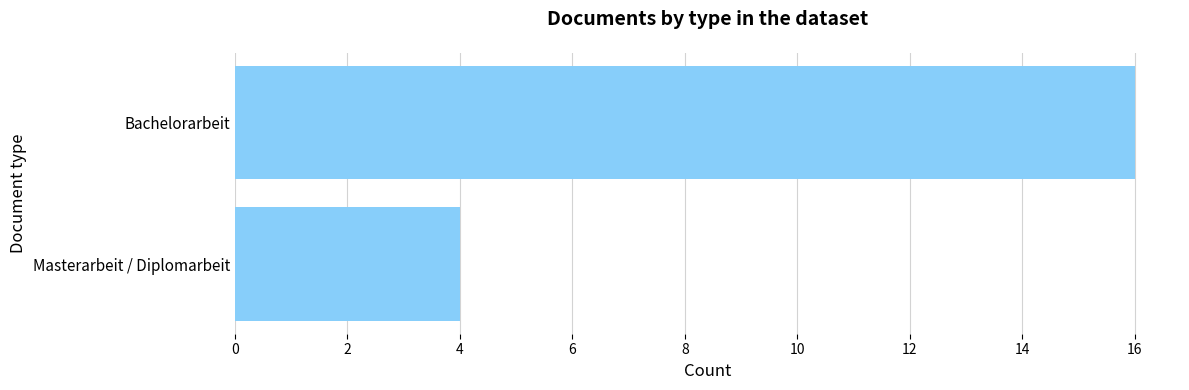

Which has a higher value, Bachelorarbeit or Masterarbeit / Diplomarbeit?

Bachelorarbeit